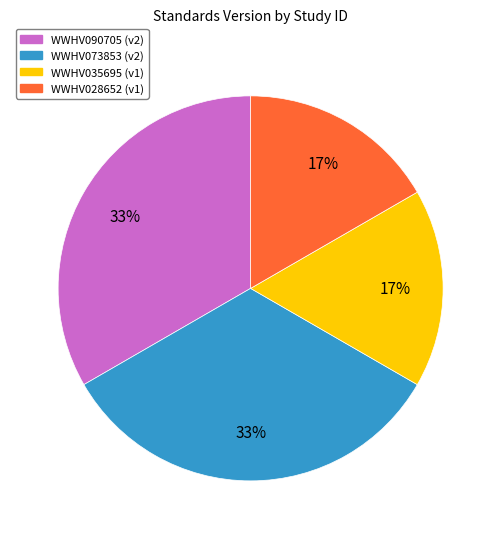

Is it true that WWHV035695 is 17% of the pie?

True